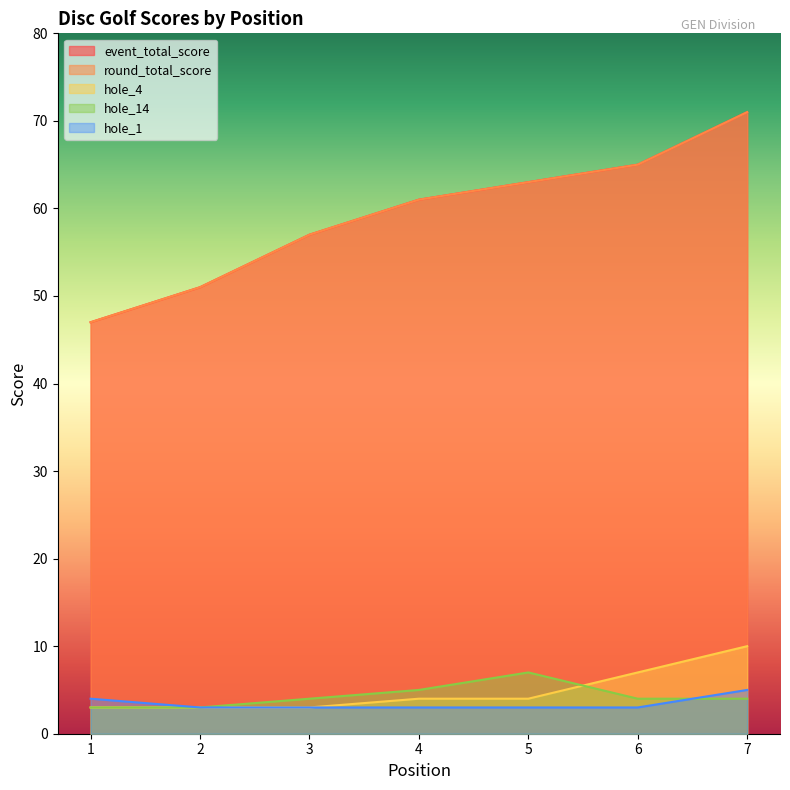

Which series has the largest total across all categories?

event_total_score